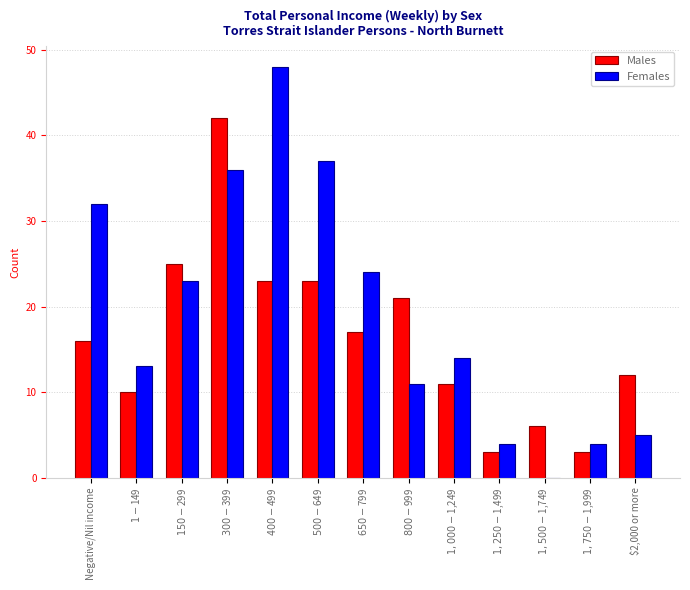

What is the sum of all Females values?

251